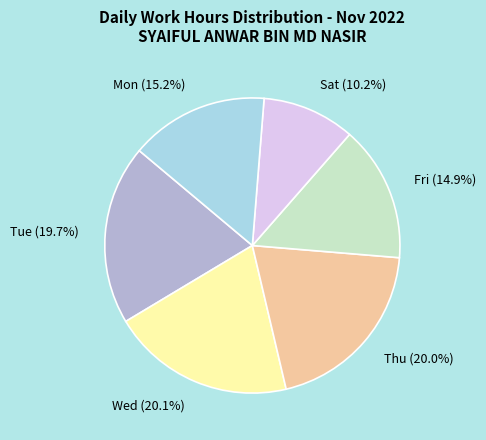

Combined, what portion of the pie is Thu and Mon?

35.2%